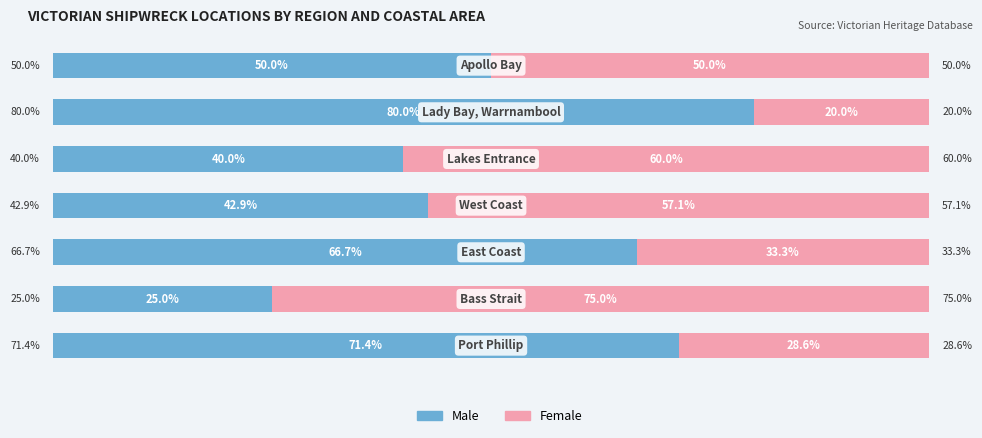

Which series has the largest total across all categories?

Male